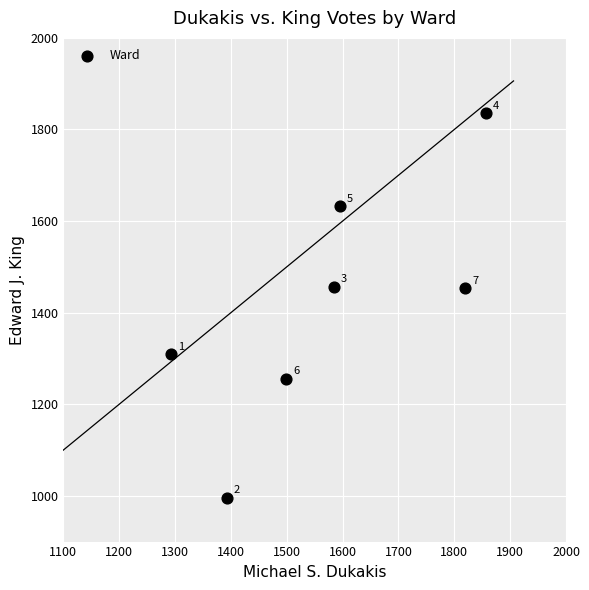

What is the range of X values (max minus min)?

564